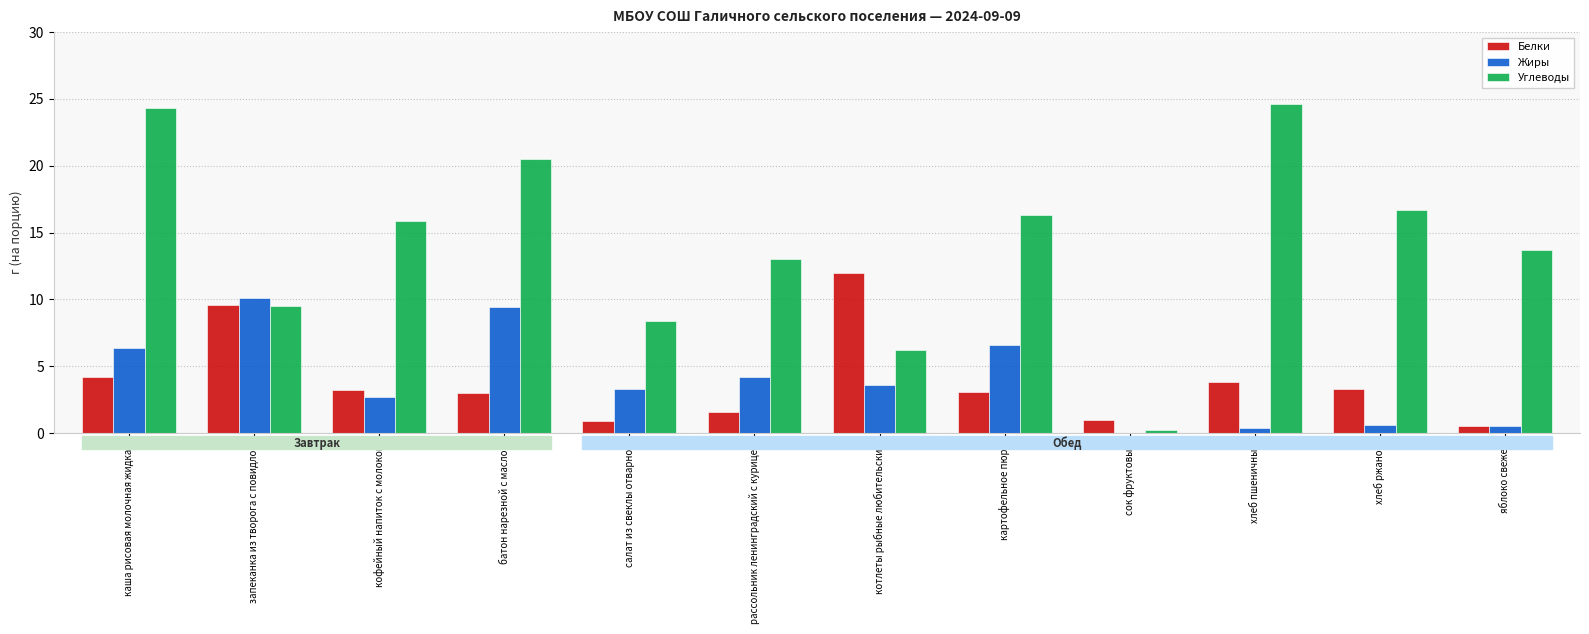

How many distinct data groups are displayed?

3